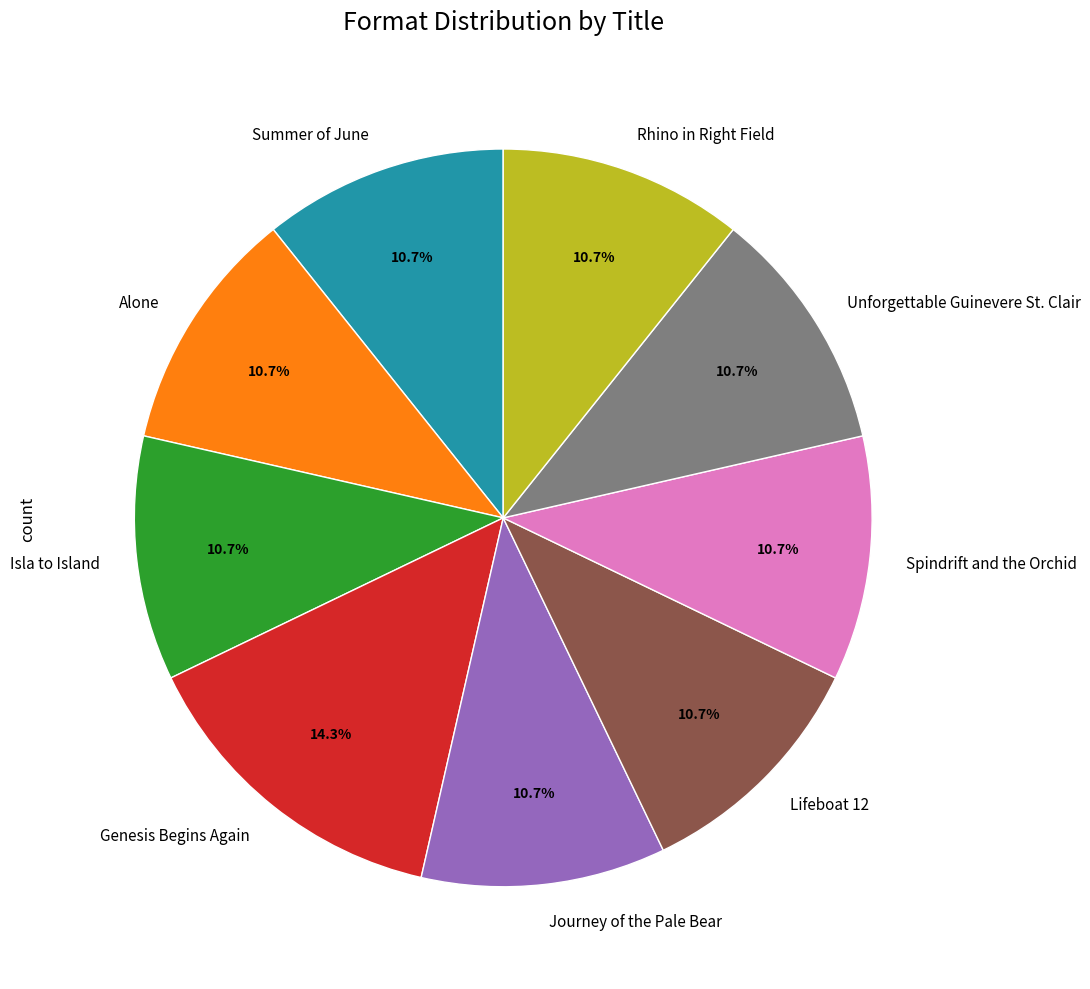

What is the ratio of the value at Journey of the Pale Bear to the value at Isla to Island?

1.0